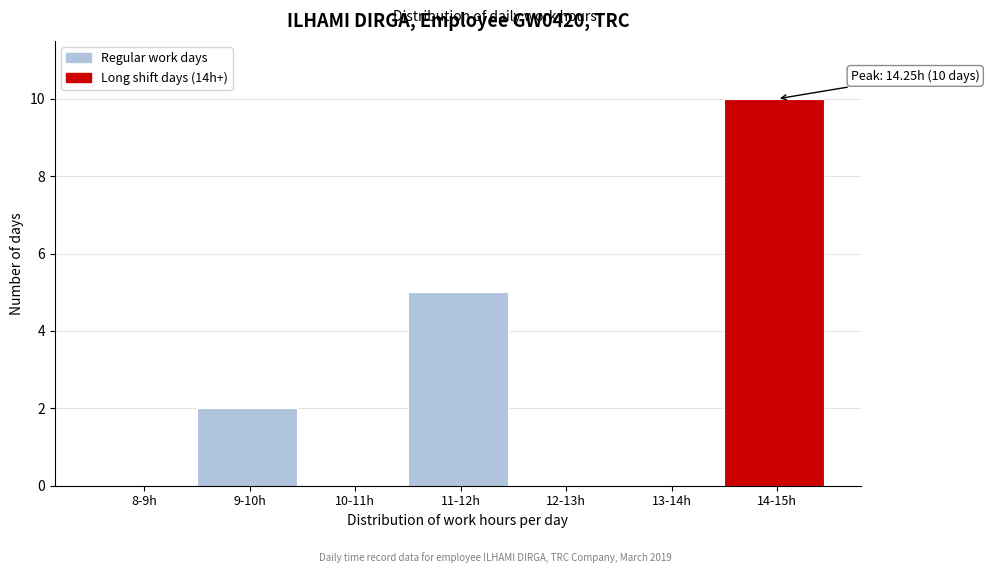

Reading left to right, list all the values displayed in this chart.

8-9h=0	9-10h=2	10-11h=0	11-12h=5	12-13h=0	13-14h=0	14-15h=10